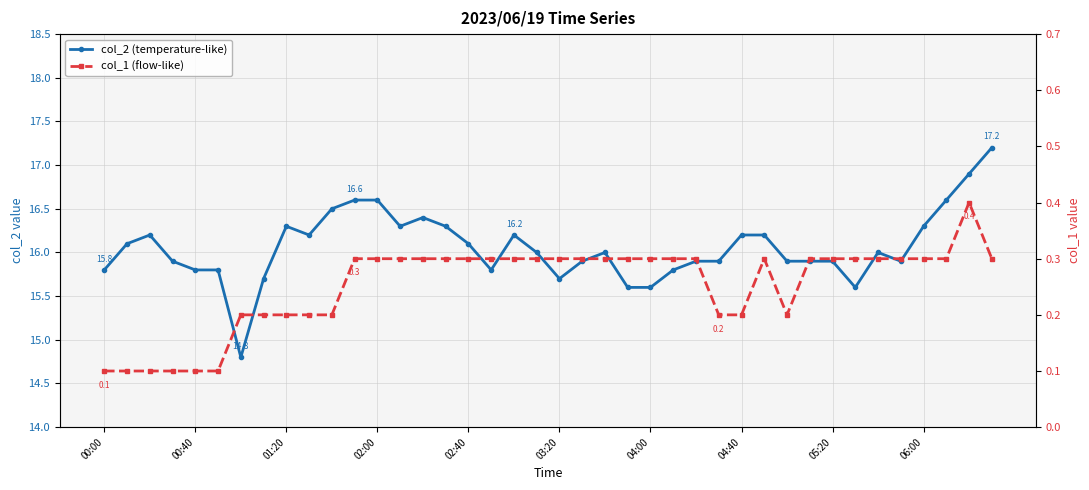

At how many categories does at least one series exceed 2?

40